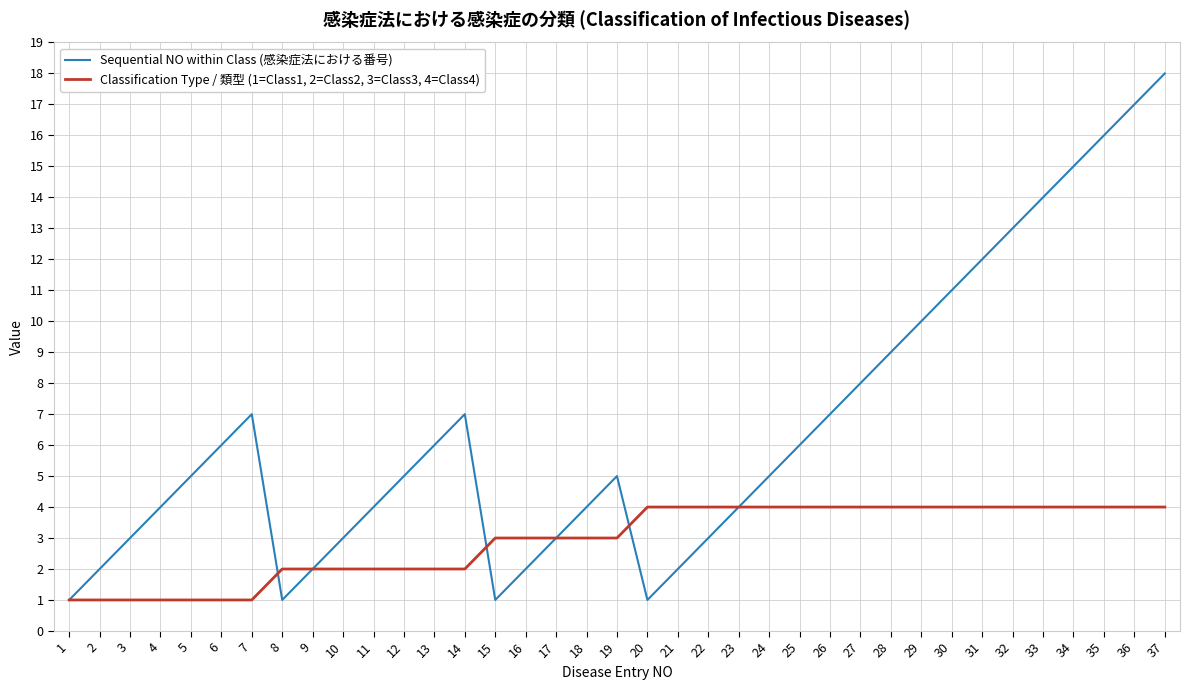

True or false: Sequential NO within Class (感染症法における番号) has more than 2 interior local peaks.

True